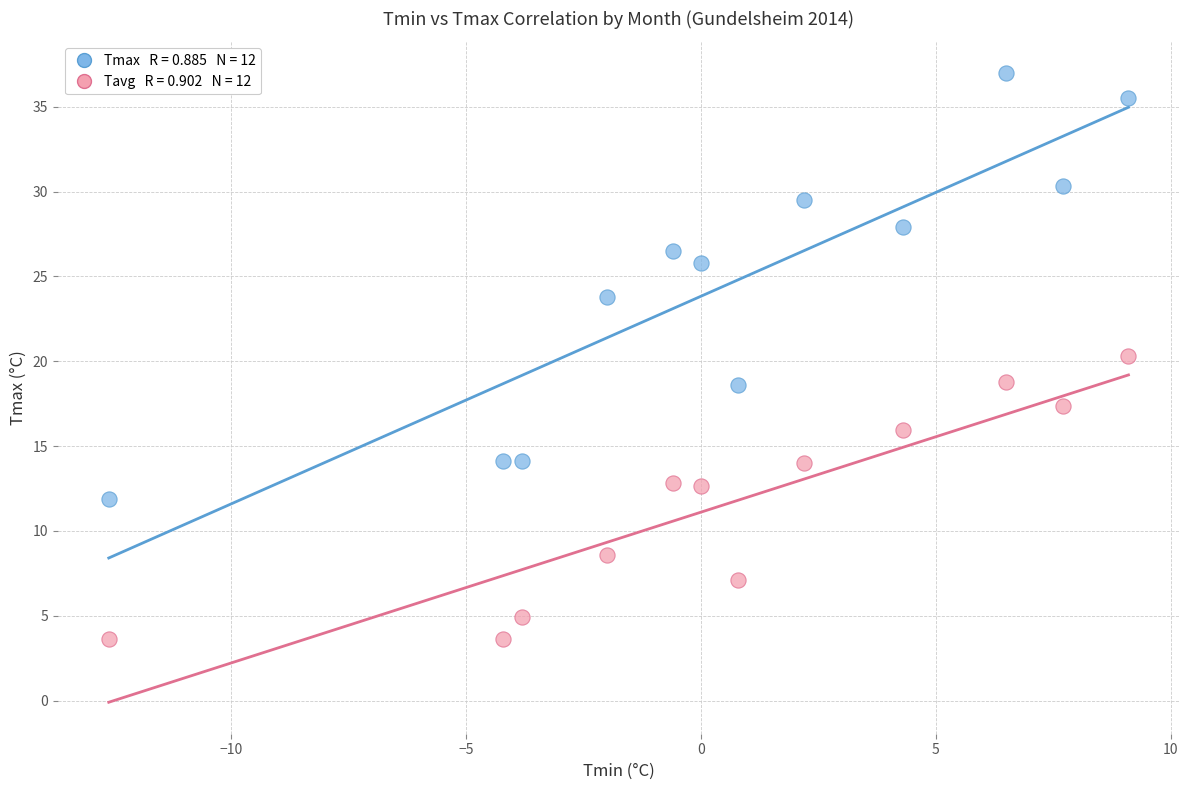

Across all data points, what is the range of X values (max minus min)?

21.7